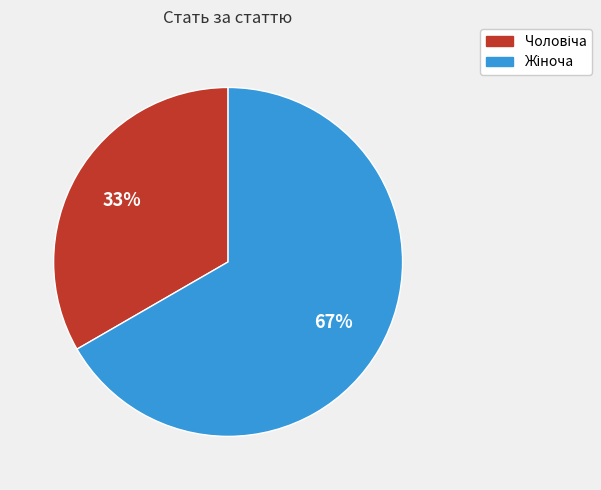

Is there a majority slice in this chart?

Yes